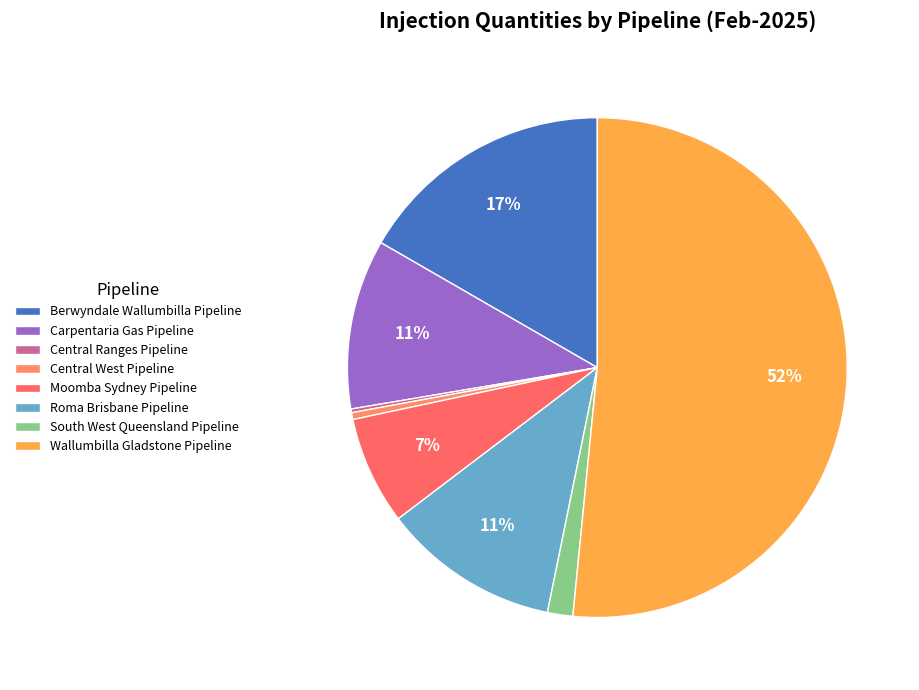

Which slice is the smallest?

Central Ranges Pipeline